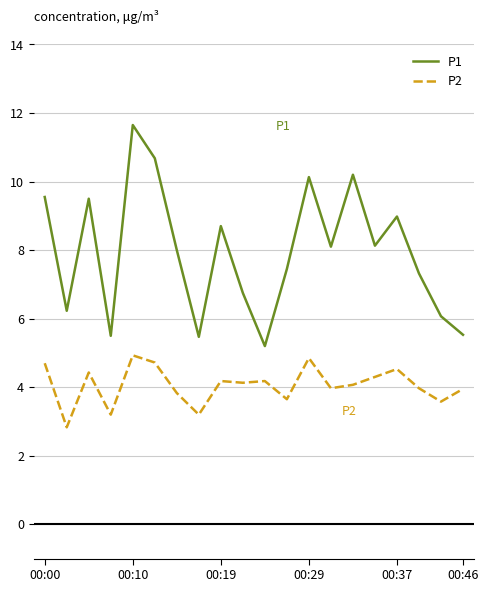

What is the minimum value for P1?

5.2